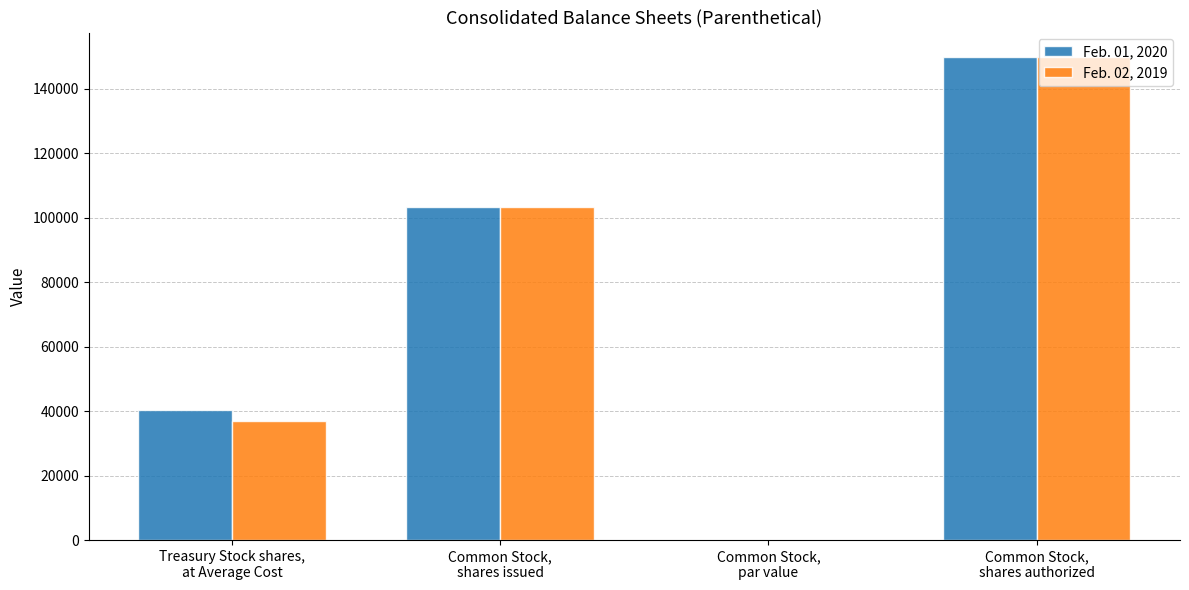

What is the highest value of the Feb. 02, 2019 series?

150000.0